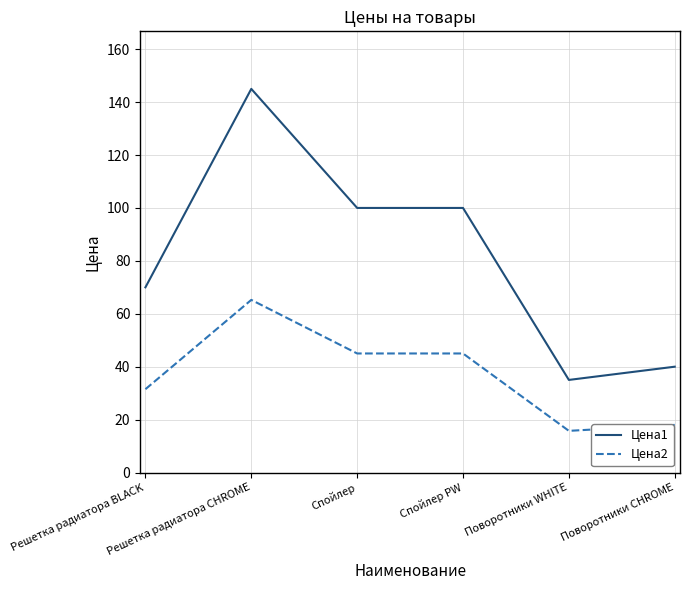

What is the difference between the Цена2 values at Поворотники WHITE and Решетка радиатора CHROME?

49.5